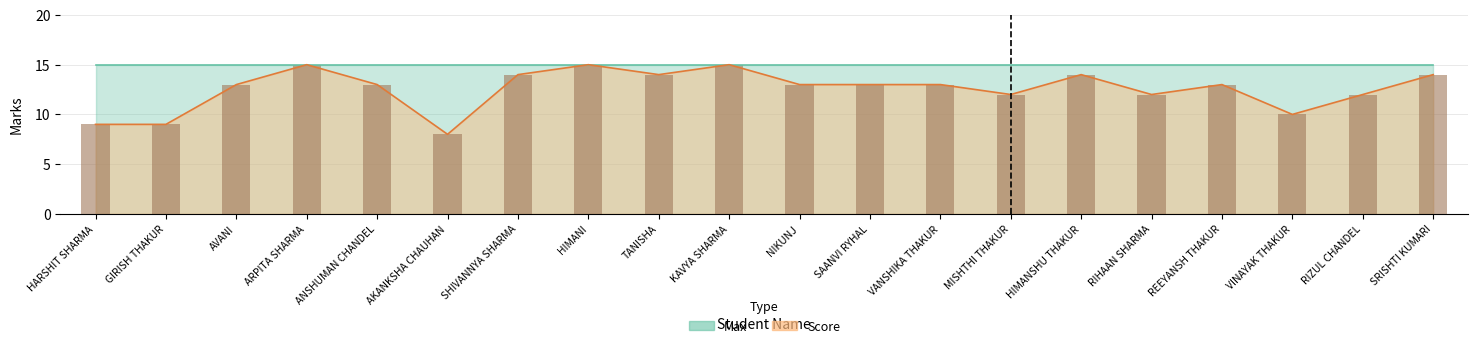

Reading left to right, what are all the values shown in this chart?

HARSHIT SHARMA=9	GIRISH THAKUR=9	AVANI=13	ARPITA SHARMA=15	ANSHUMAN CHANDEL=13	AKANKSHA CHAUHAN=8	SHIVANNYA SHARMA=14	HIMANI=15	TANISHA=14	KAVYA SHARMA=15	NIKUNJ=13	SAANVI RYHAL=13	VANSHIKA THAKUR=13	MISHTHI THAKUR=12	HIMANSHU THAKUR=14	RIHAAN SHARMA=12	REEYANSH THAKUR=13	VINAYAK THAKUR=10	RIZUL CHANDEL=12	SRISHTI KUMARI=14